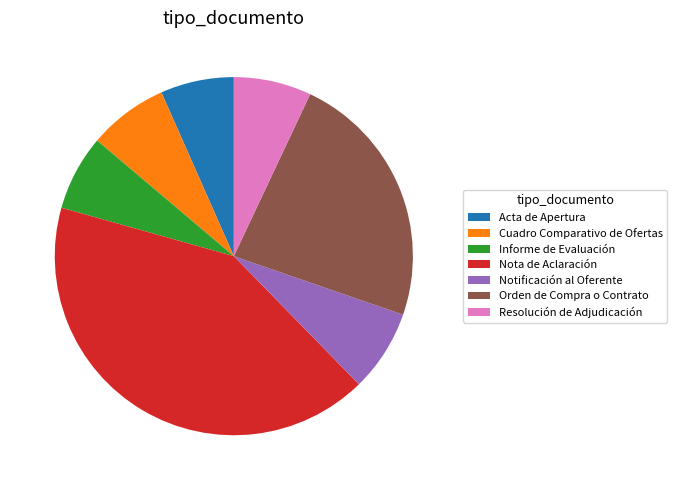

Does Resolución de Adjudicación account for over 50% of the chart?

No